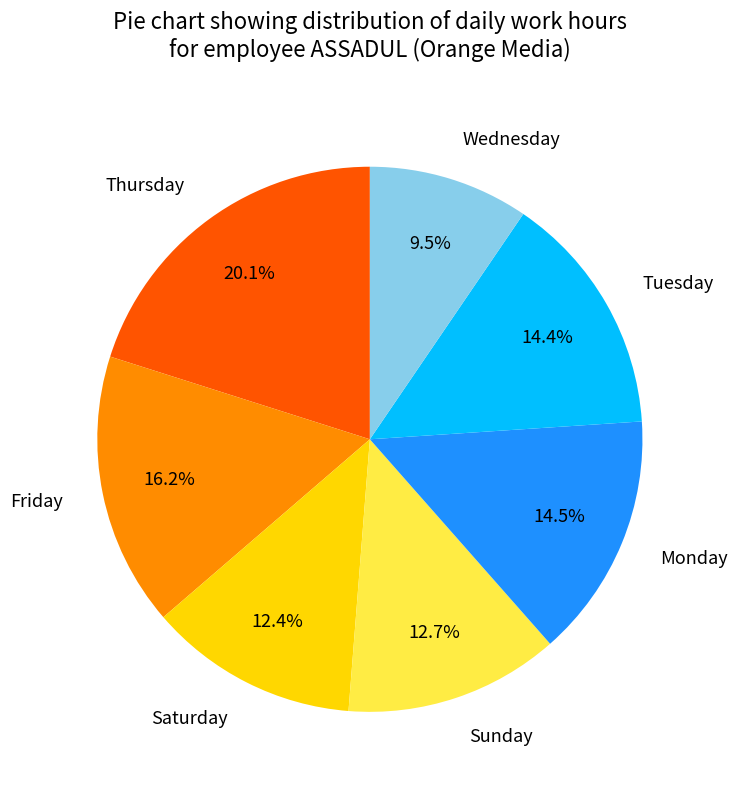

Is there any slice that represents more than half of the pie?

No